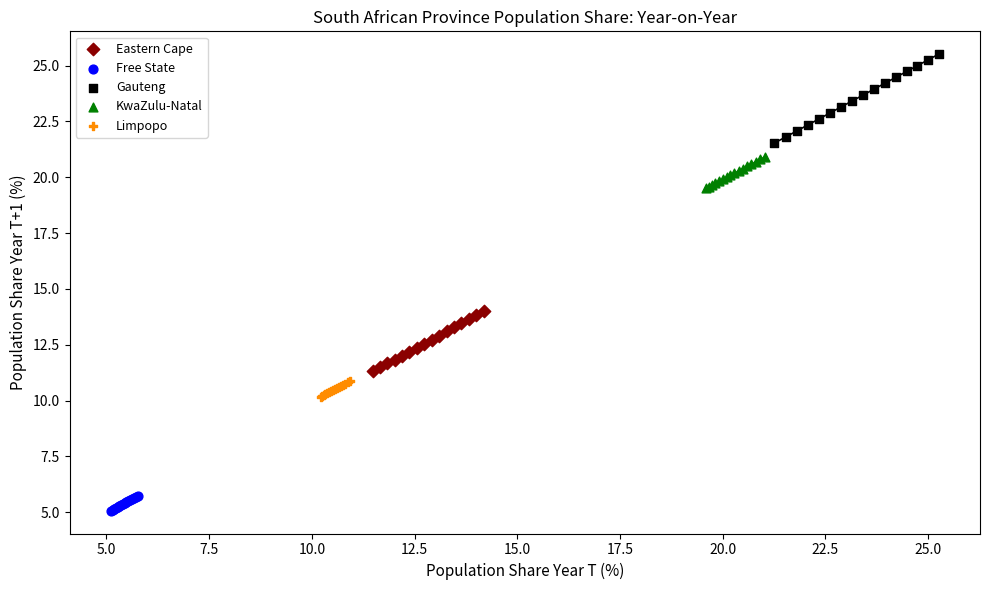

Which series reaches the maximum Y coordinate?

Gauteng